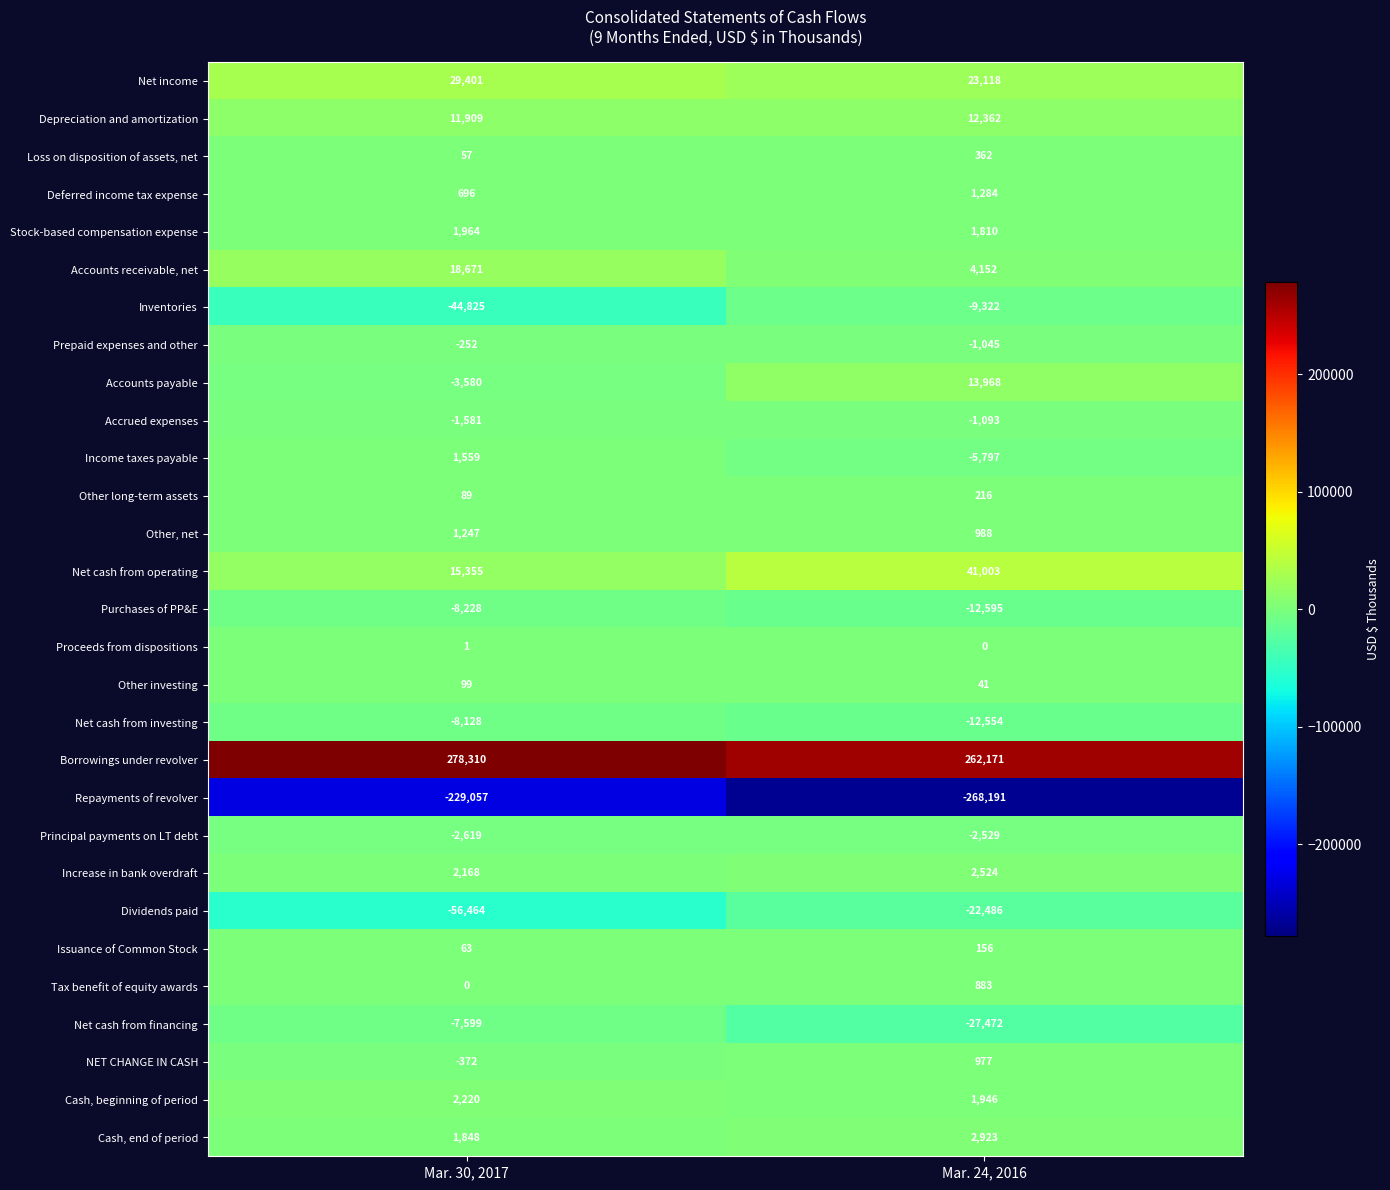

At Mar. 30, 2017, list the series in order from largest to smallest.

Borrowings under revolver, Net income, Accounts receivable, net, Net cash from operating, Depreciation and amortization, Cash, beginning of period, Increase in bank overdraft, Stock-based compensation expense, Cash, end of period, Income taxes payable, Other, net, Deferred income tax expense, Other investing, Other long-term assets, Issuance of Common Stock, Loss on disposition of assets, net, Proceeds from dispositions, Tax benefit of equity awards, Prepaid expenses and other, NET CHANGE IN CASH, Accrued expenses, Principal payments on LT debt, Accounts payable, Net cash from financing, Net cash from investing, Purchases of PP&E, Inventories, Dividends paid, Repayments of revolver